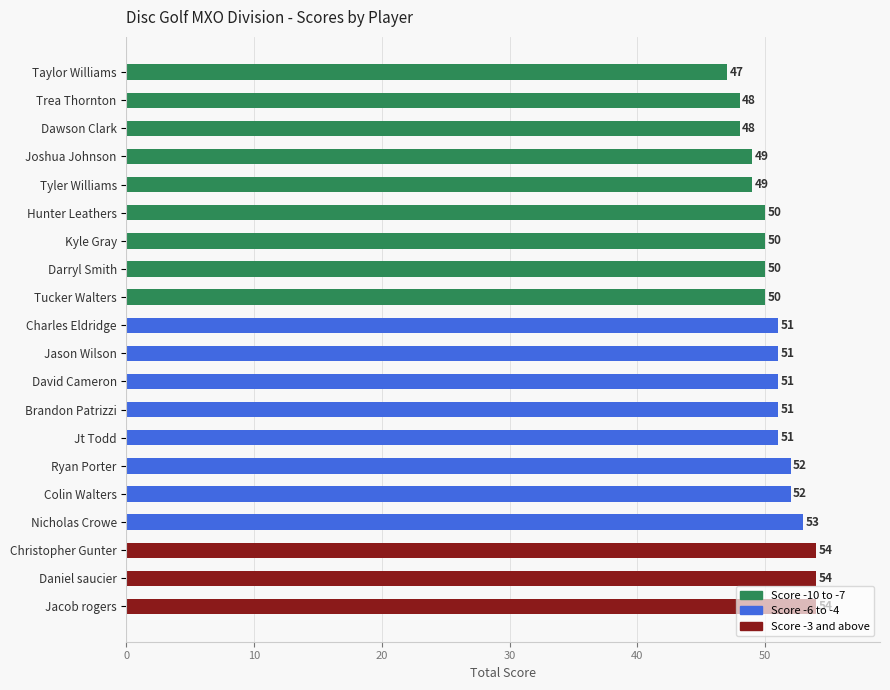

What is the maximum value shown in the chart?

54